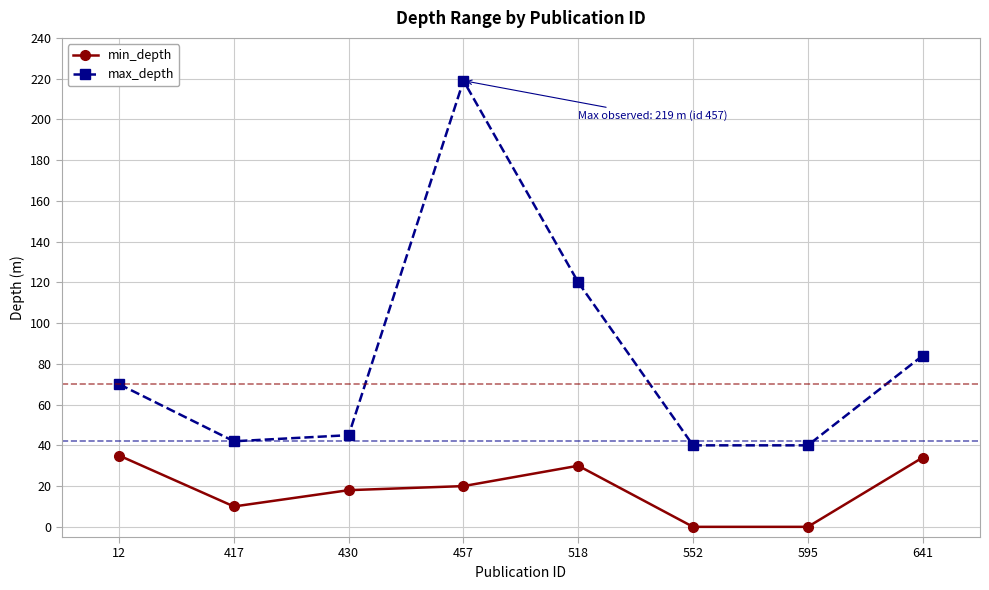

Where does the min_depth series first go above 20?

12